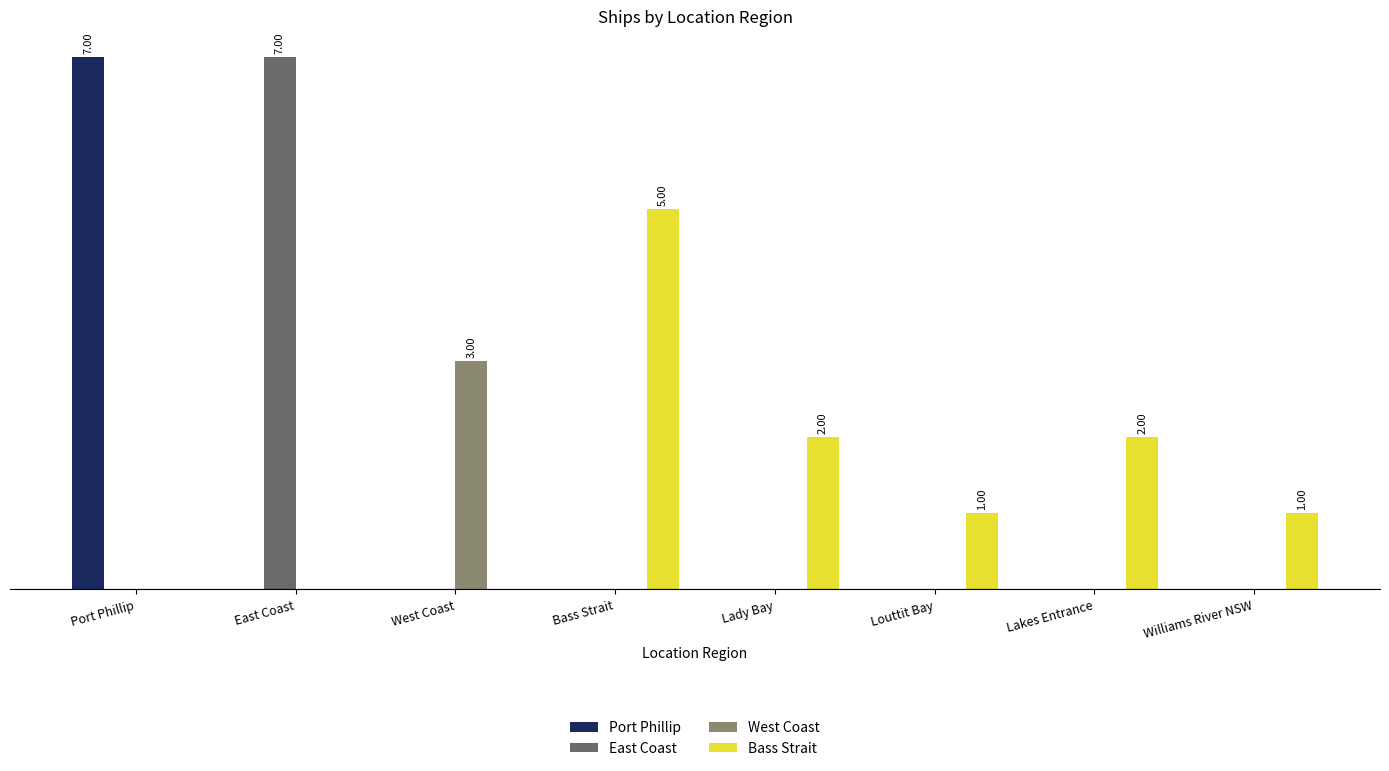

Reading left to right, transcribe all the data shown in this chart.

Port Phillip: Port Phillip=7	East Coast=0	West Coast=0	Bass Strait=0	Lady Bay=0	Louttit Bay=0	Lakes Entrance=0	Williams River NSW=0
East Coast: Port Phillip=0	East Coast=7	West Coast=0	Bass Strait=0	Lady Bay=0	Louttit Bay=0	Lakes Entrance=0	Williams River NSW=0
West Coast: Port Phillip=0	East Coast=0	West Coast=3	Bass Strait=0	Lady Bay=0	Louttit Bay=0	Lakes Entrance=0	Williams River NSW=0
Bass Strait: Port Phillip=0	East Coast=0	West Coast=0	Bass Strait=5	Lady Bay=2	Louttit Bay=1	Lakes Entrance=2	Williams River NSW=1